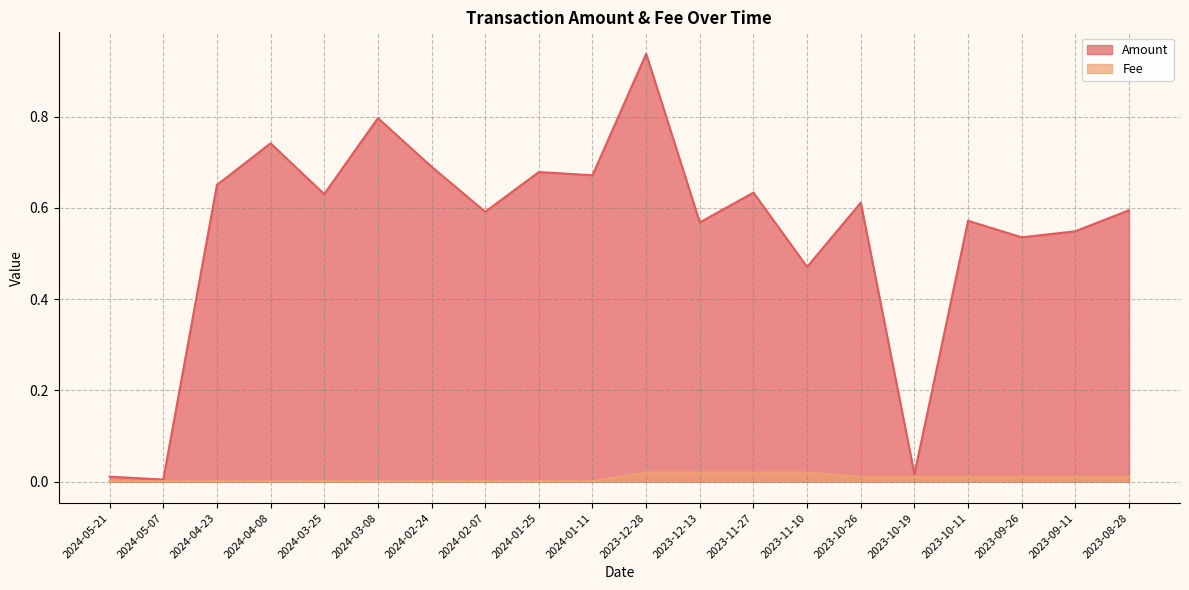

How many interior local valleys does the Amount series have?

8